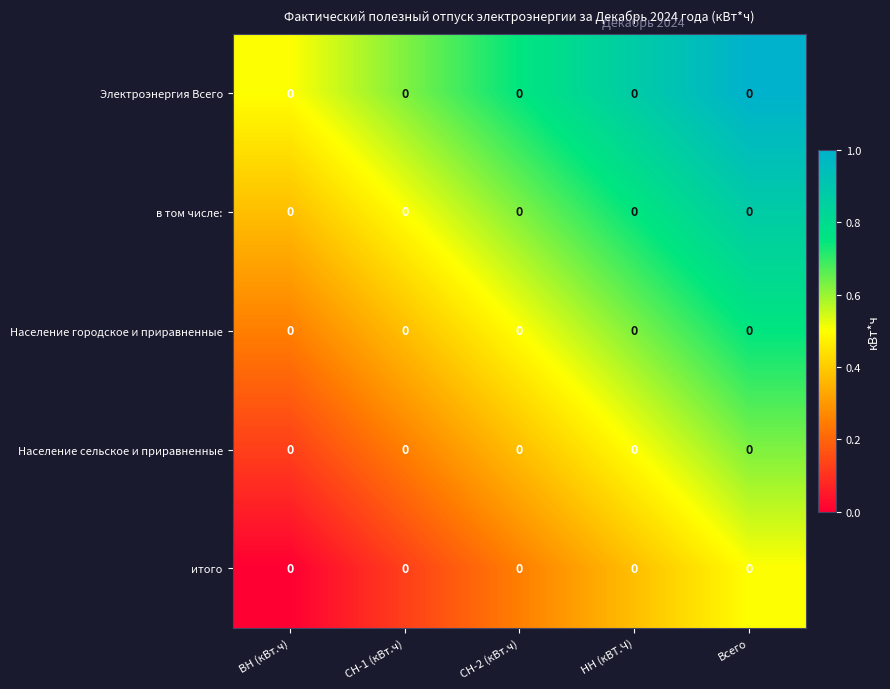

The value of итого at СН-2 (кВт.ч) is 0.2. True or false?

False